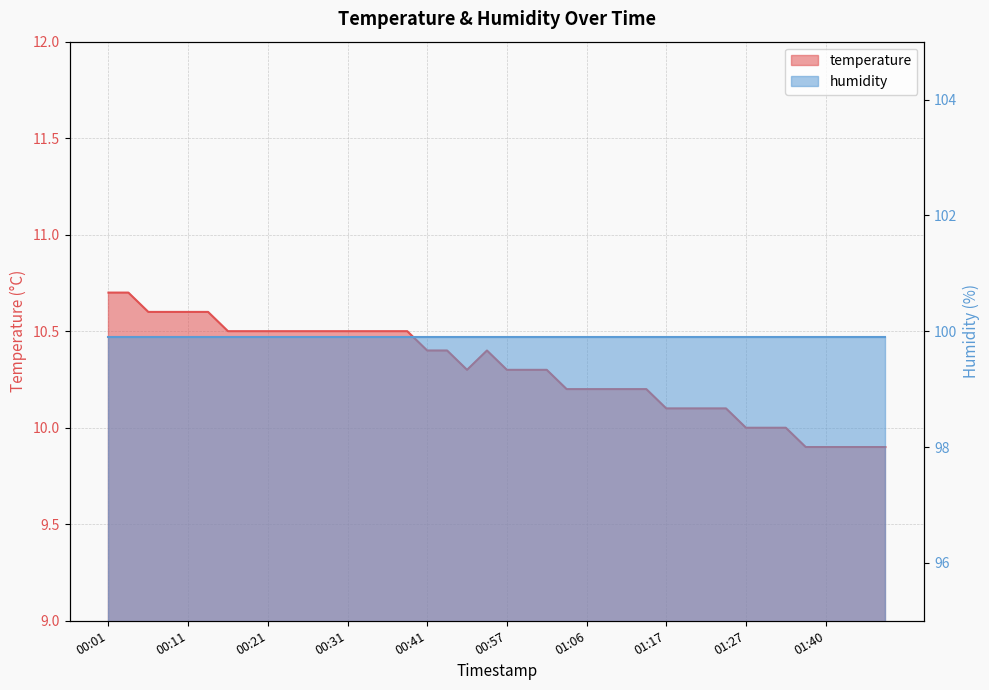

What is the difference between the second highest and minimum values?

0.8